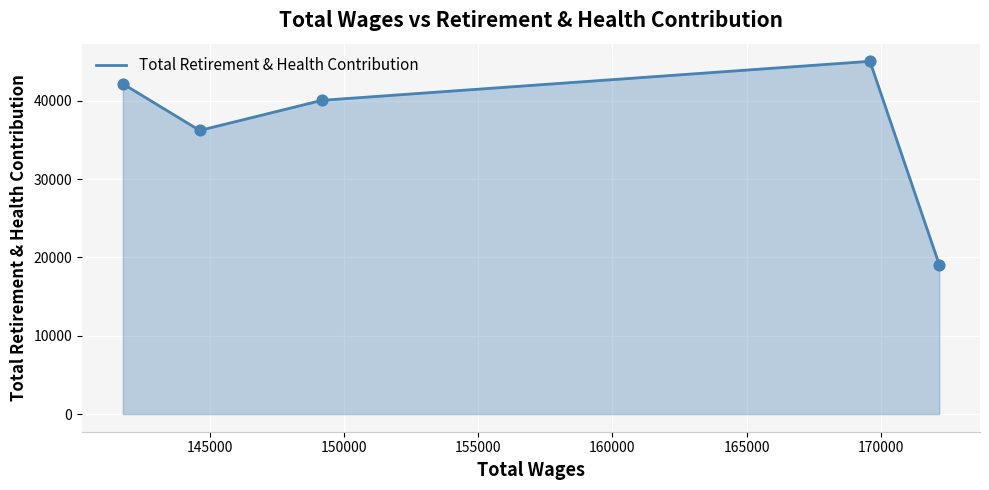

What is the greatest value displayed?

45027